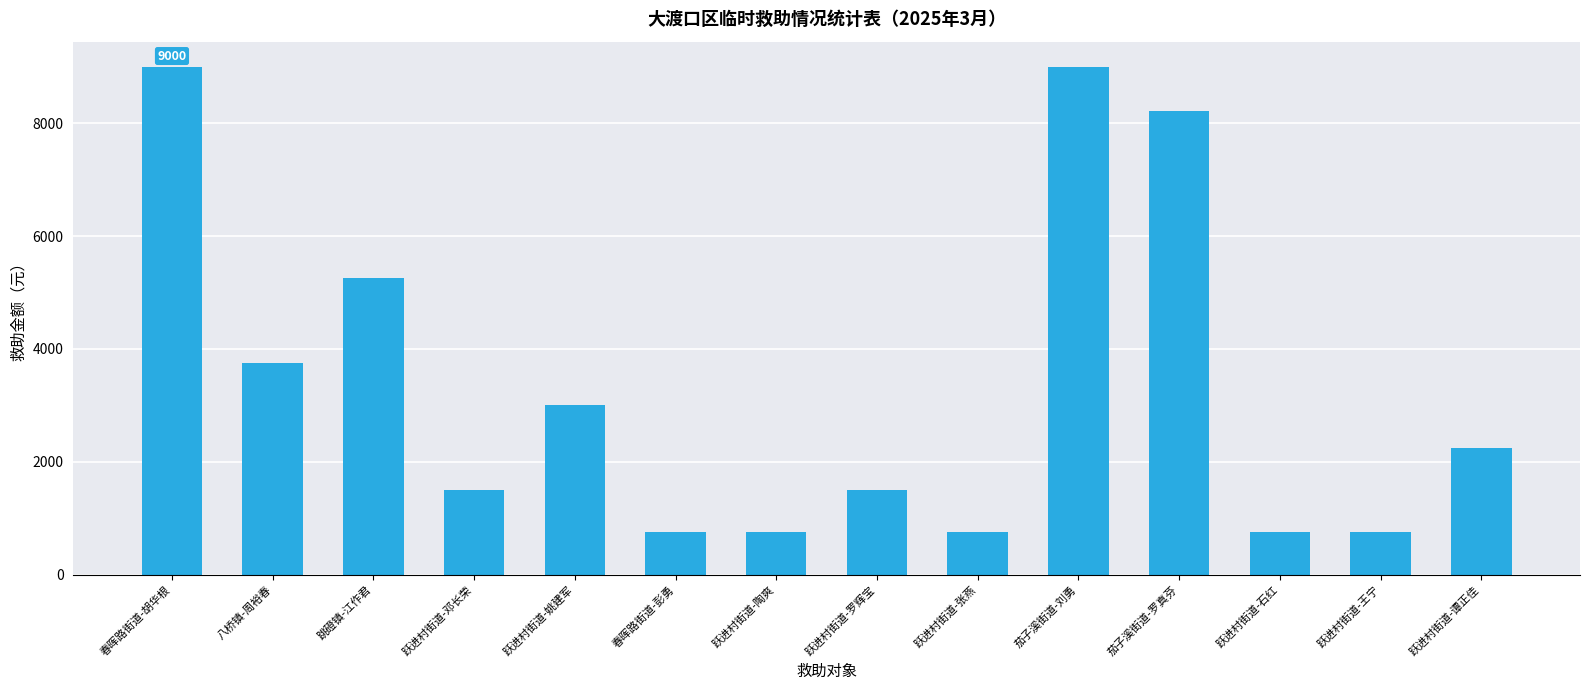

What is the smallest value displayed?

750